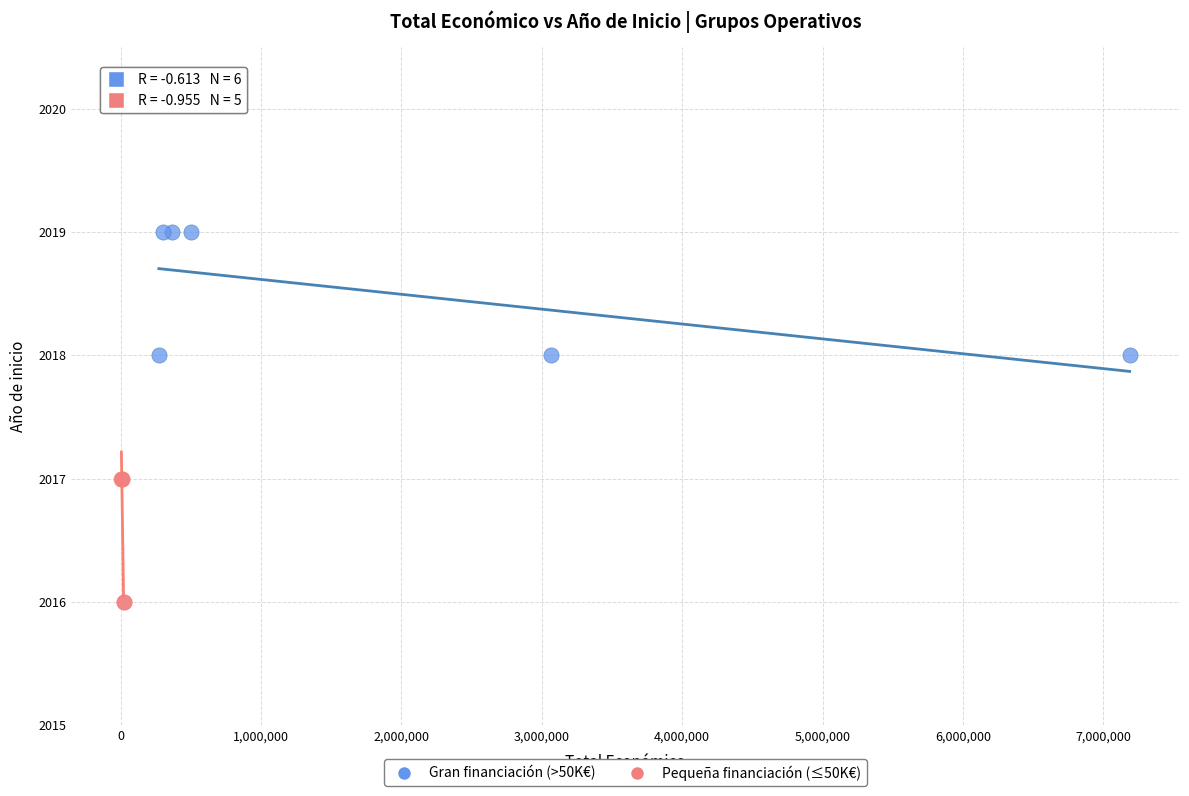

Which series reaches the minimum Y coordinate?

Pequeña financiación (≤50K€)